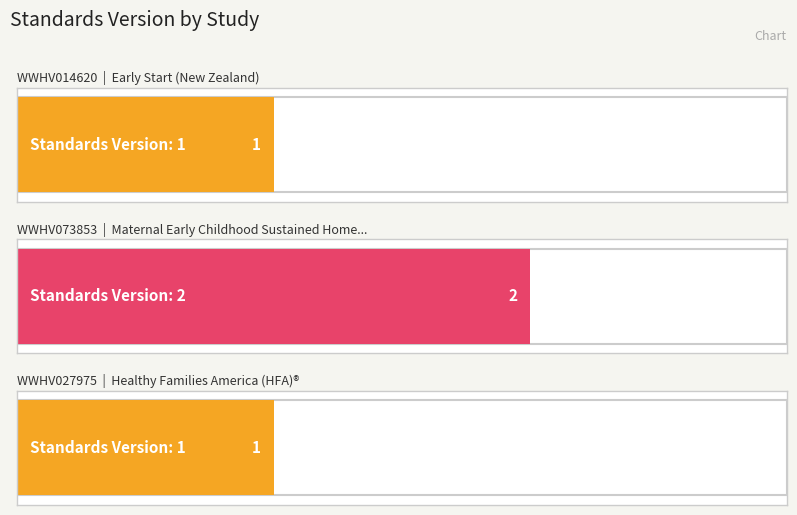

List the labels in order of value, smallest first.

WWHV014620, WWHV027975, WWHV073853